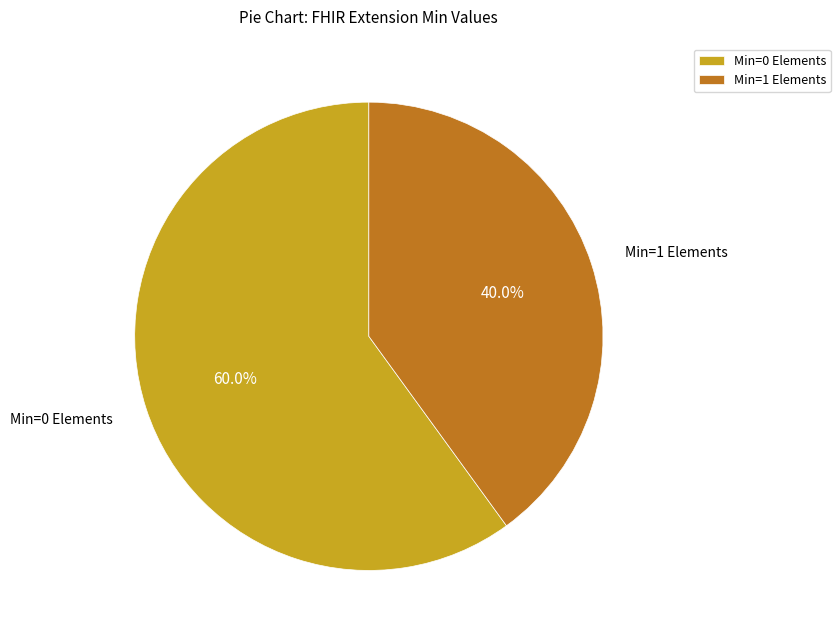

Is there any slice that represents more than half of the pie?

Yes